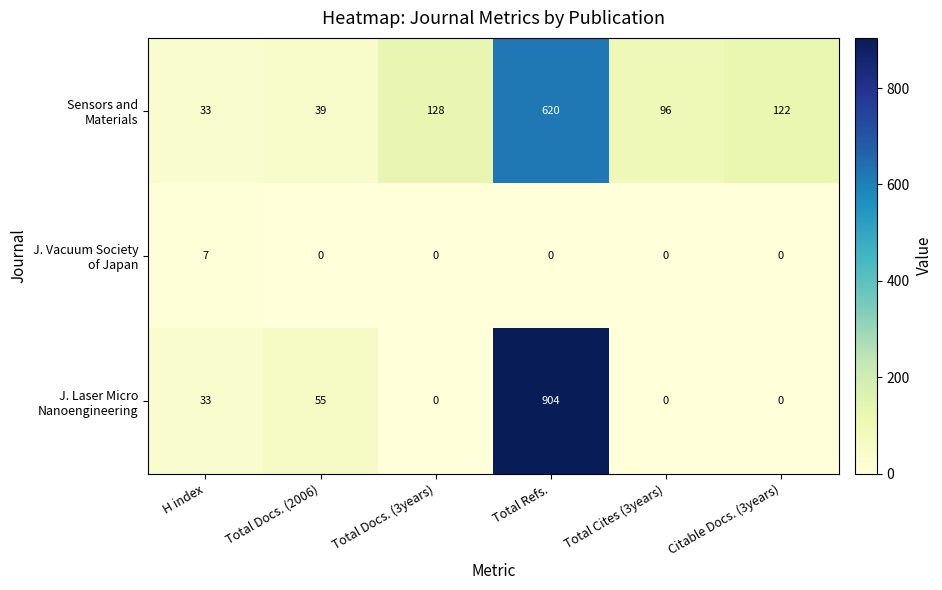

What is the spread (max minus min) of values at Total Refs.?

904